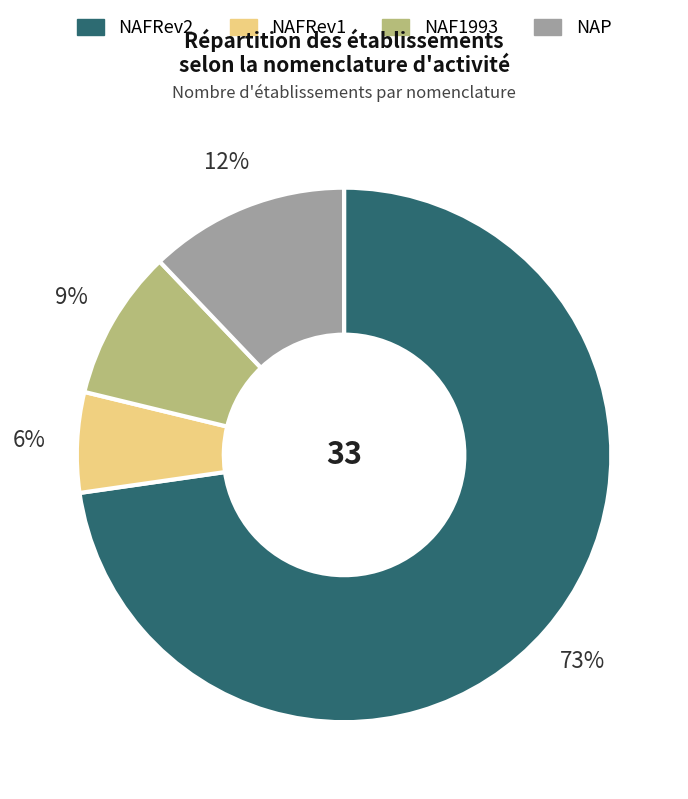

Rank the categories by value from lowest to highest.

NAFRev1, NAF1993, NAP, NAFRev2